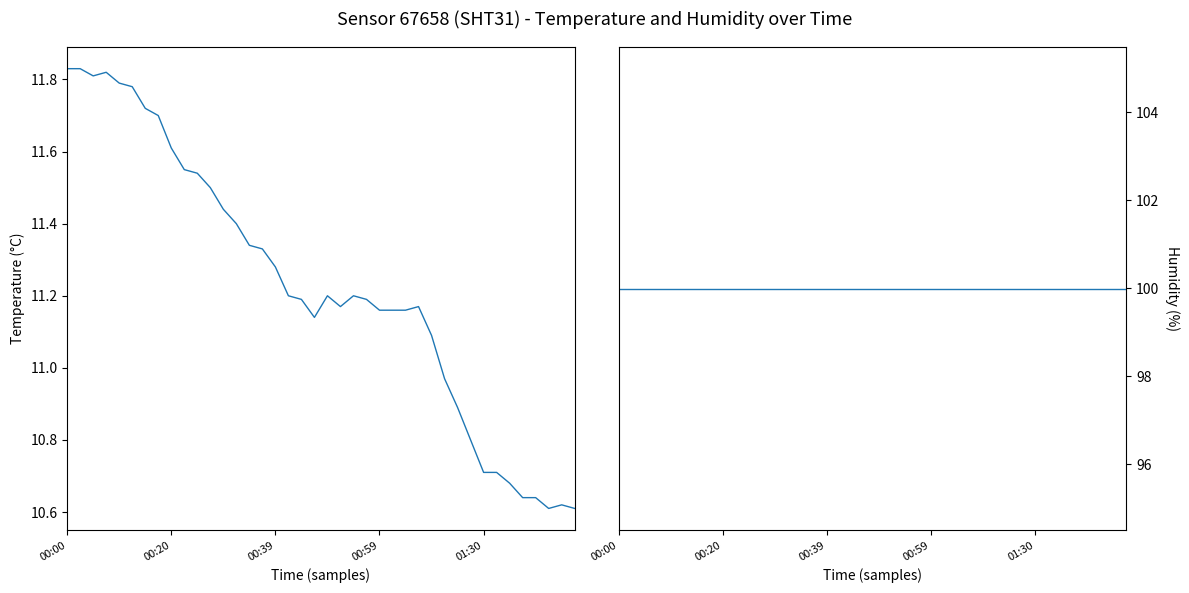

At 21, list the series in order from largest to smallest.

humidity, temperature